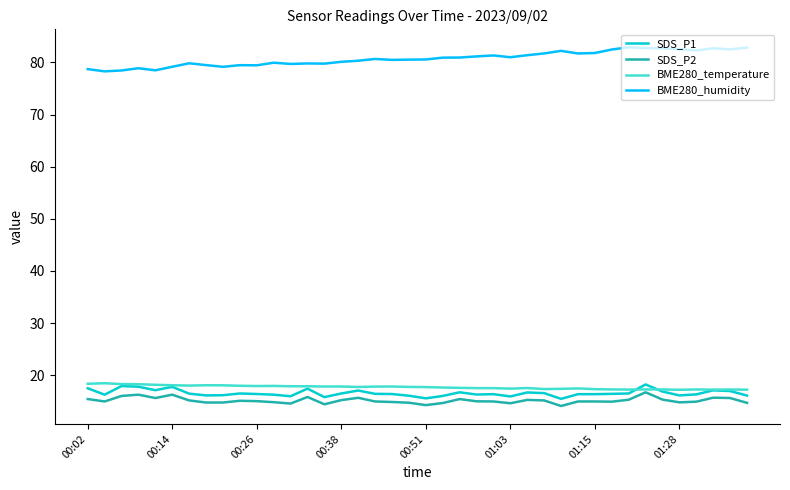

Which series has the largest total across all categories?

BME280_humidity